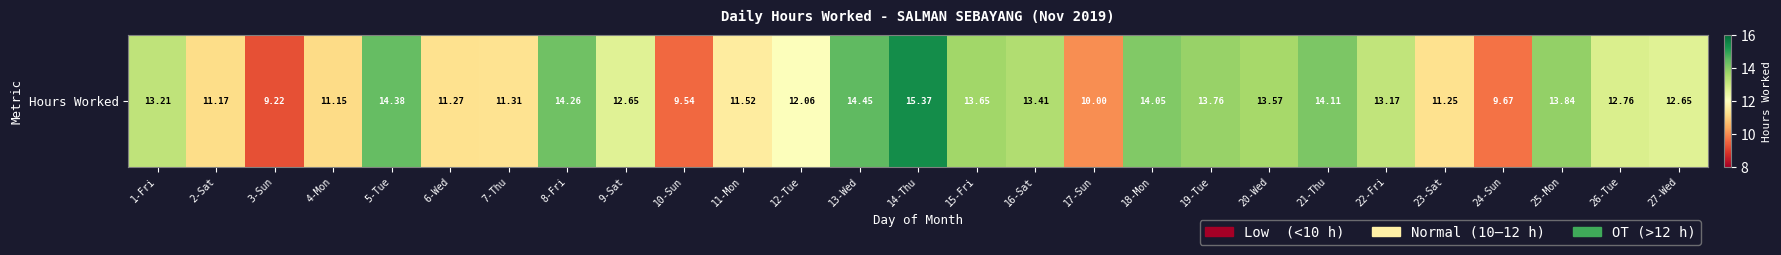

Where is the data nearest to the value 12?

12-Tue